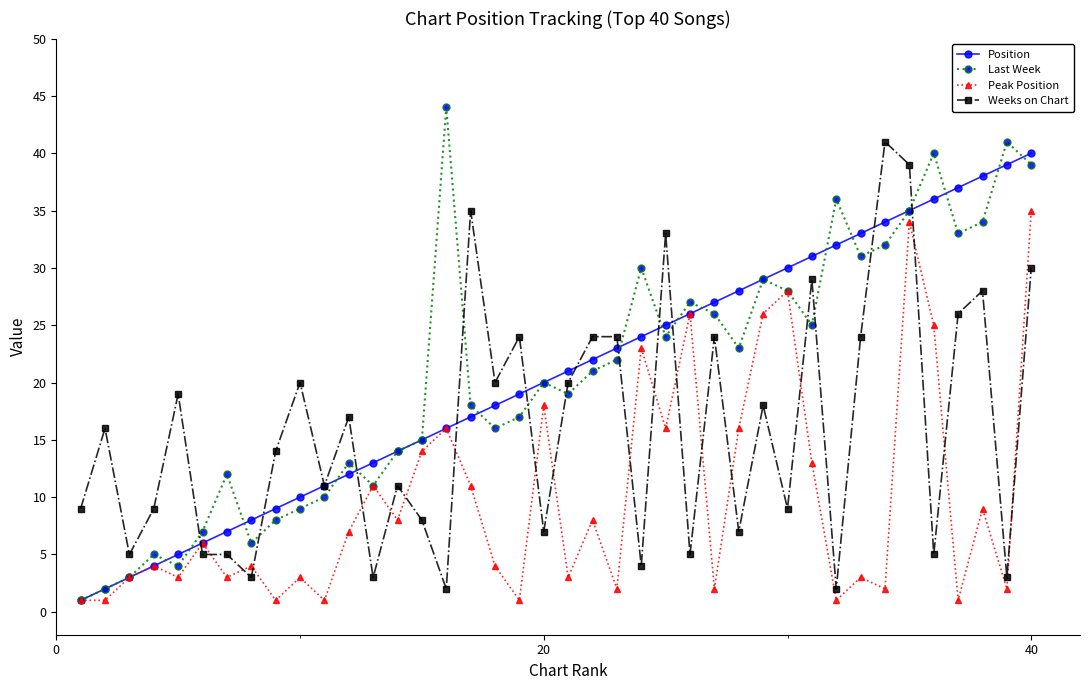

True or false: Last Week has more than 2 interior local peaks.

True